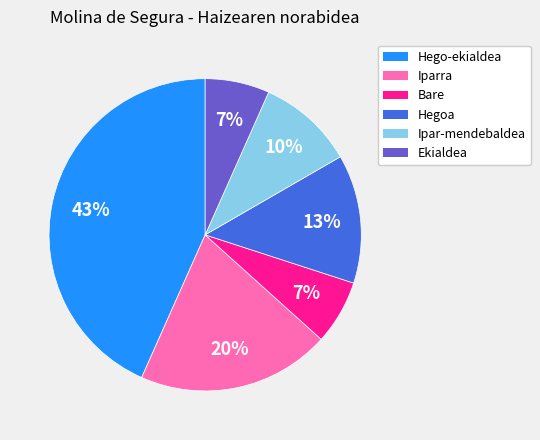

How many segments does this pie chart have?

6